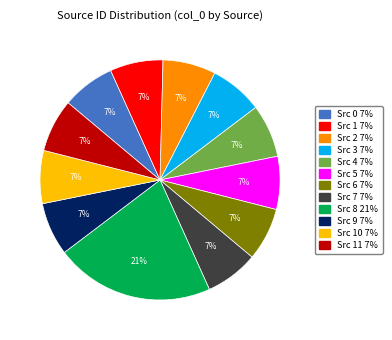

Is there a majority slice in this chart?

No